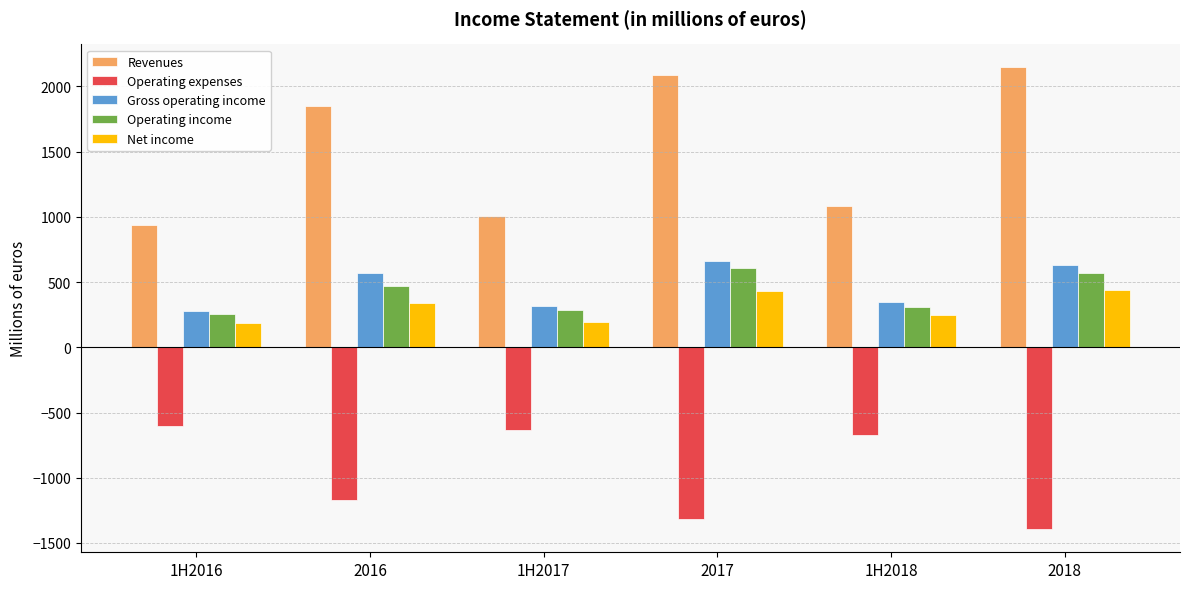

What is the value of the Operating expenses bar at the 5th from the left?

-675.5